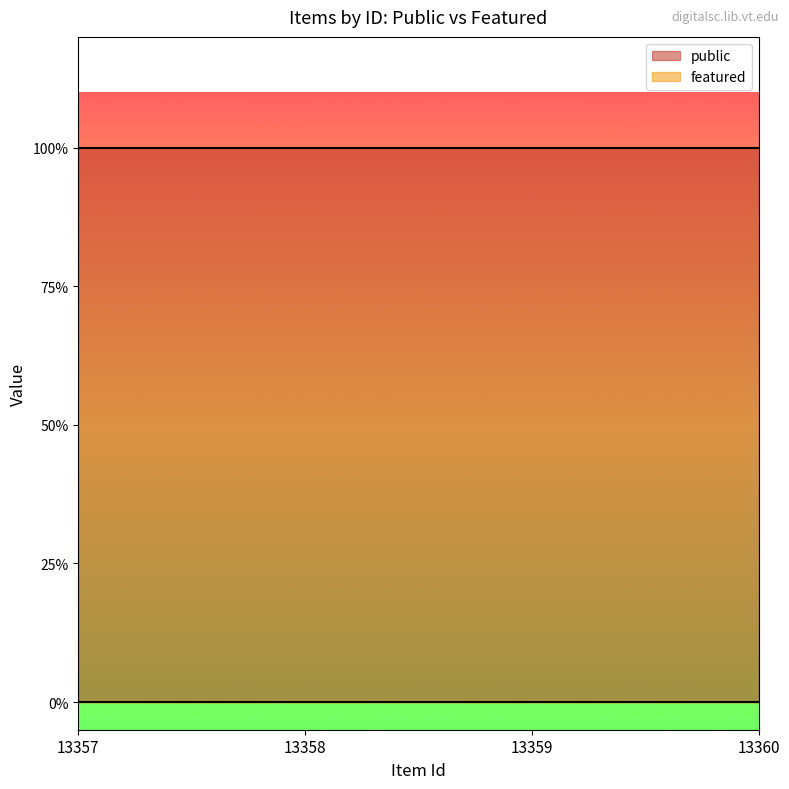

Rank the series by their maximum value, from lowest to highest.

featured, public